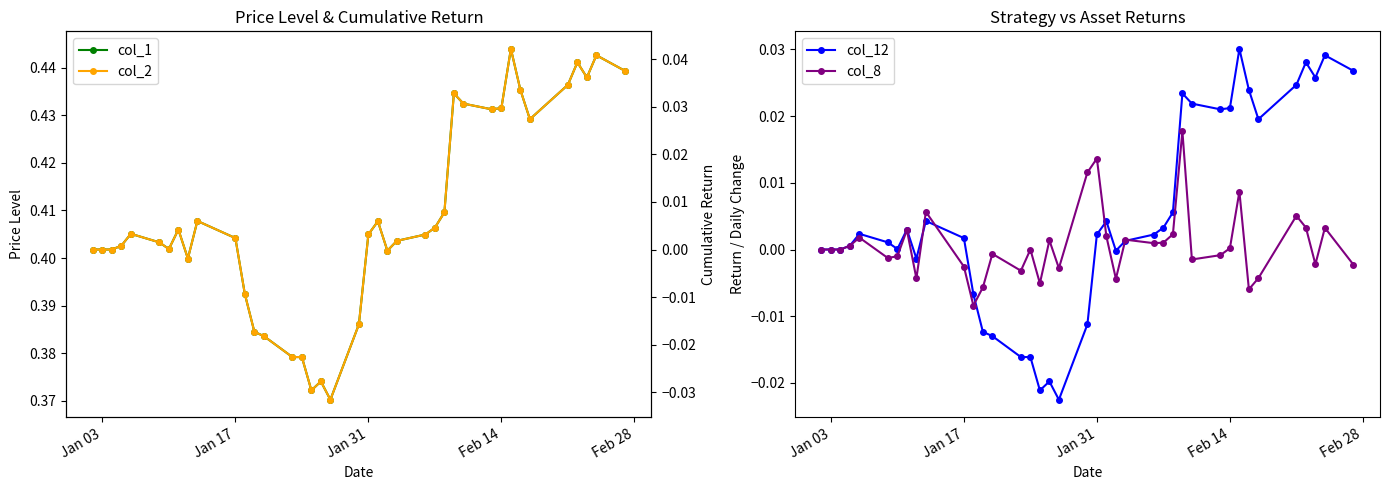

True or false: col_8 has more than 0 interior local peaks.

True